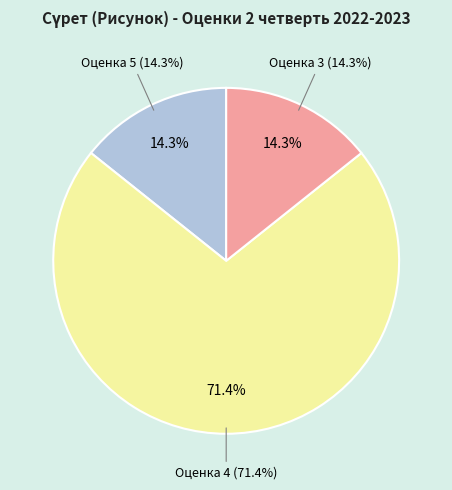

The 8 slice represents 19% of the pie. True or false?

False